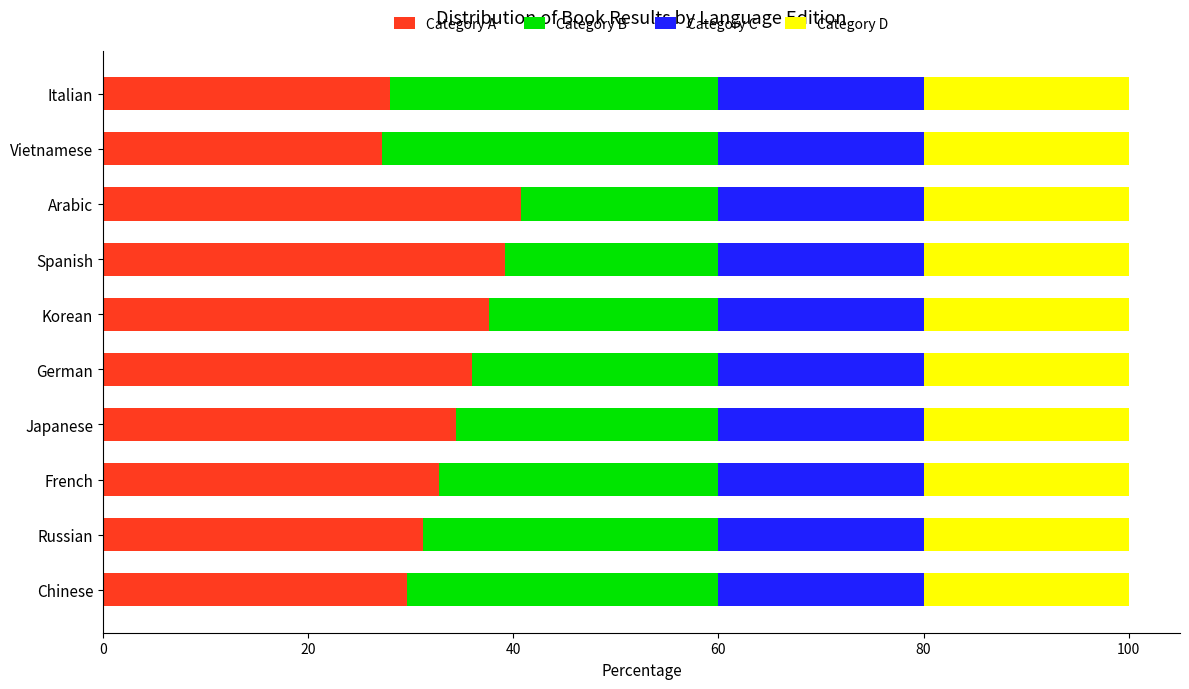

What is the sum of the Category A values at French and Chinese?

62.4